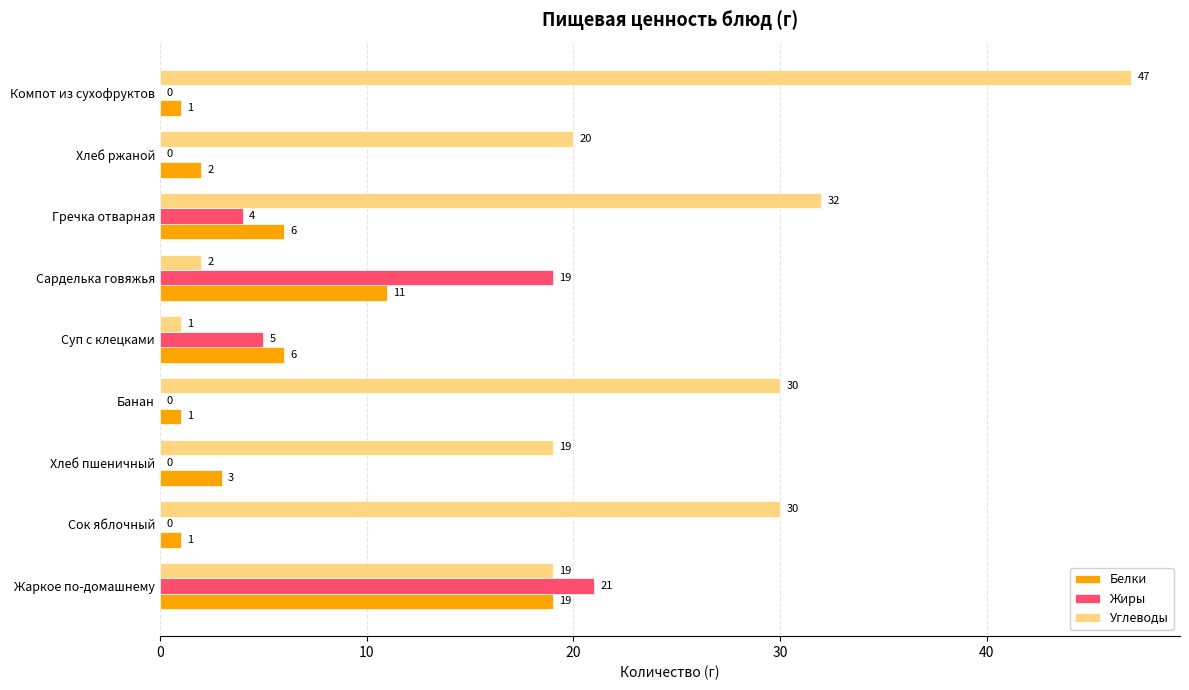

Is it true that Жиры equals 10 at Сок яблочный?

False